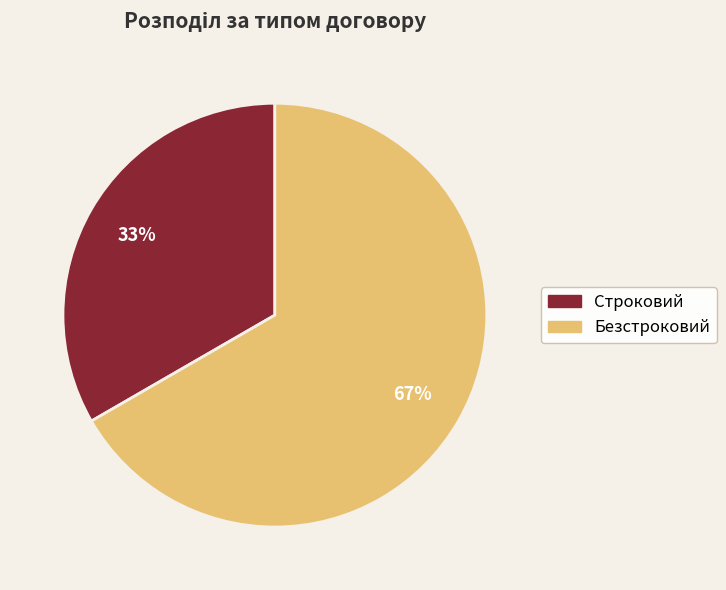

Count the number of slices in the pie.

2